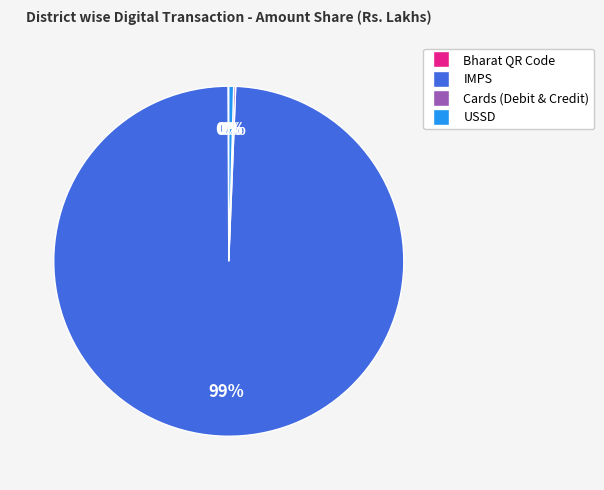

What is the largest slice in the pie chart?

IMPS